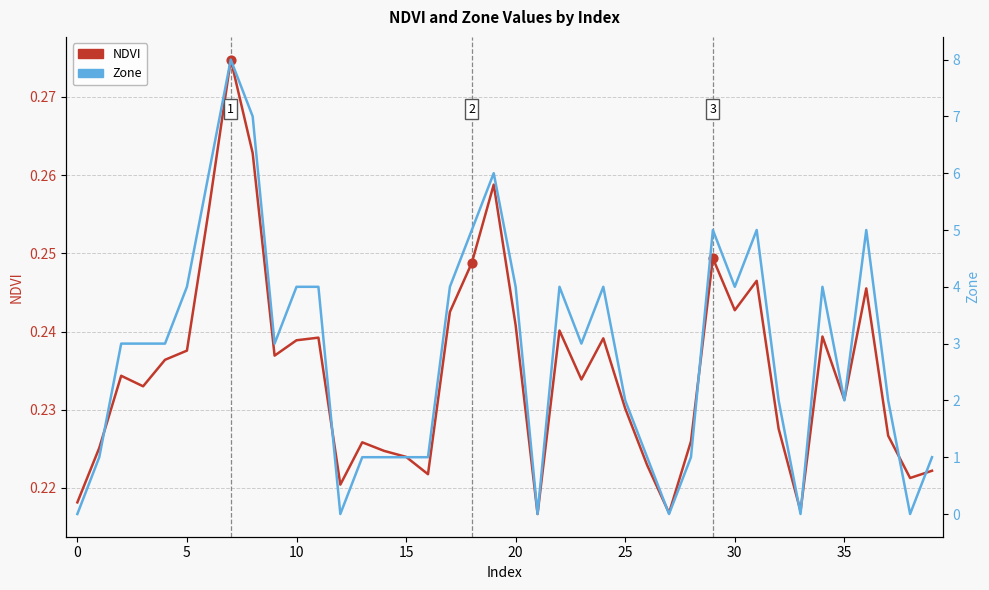

Which series has the largest Y range (max minus min)?

Zone